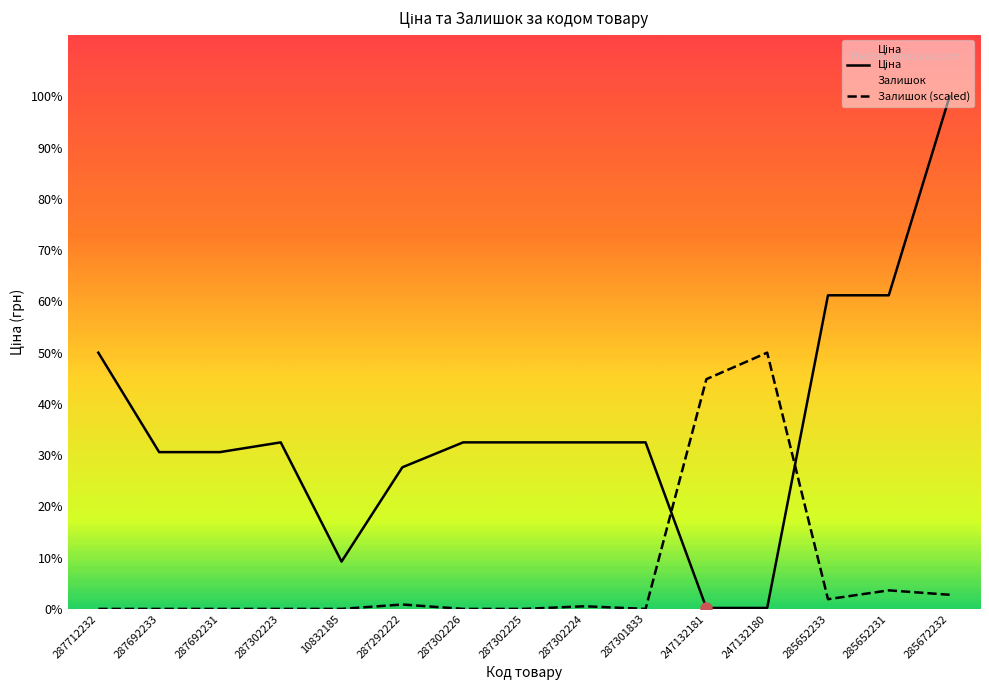

What position from the left is 287302226?

7